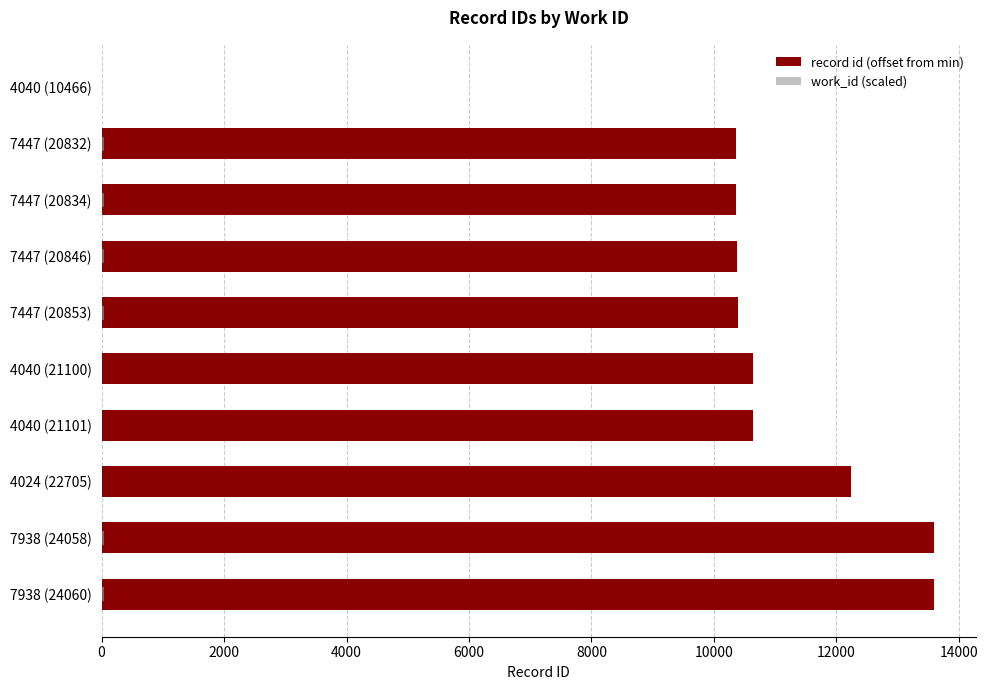

True or false: record id (offset from min) has a value of 0.0 at 4040 (10466).

True